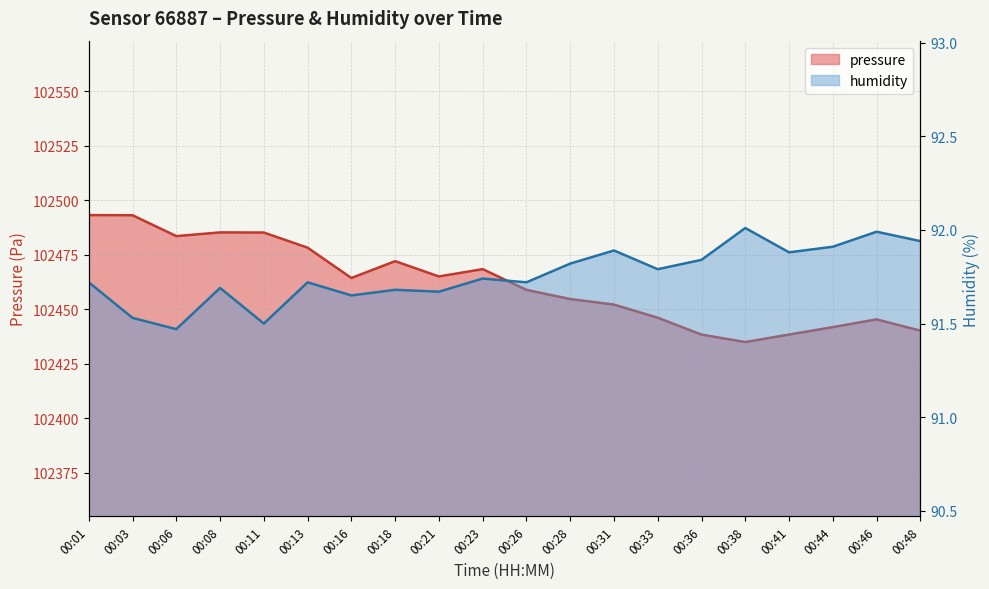

Reading left to right, what are all the values shown in this chart?

pressure: 00:01=102493.1	00:03=102493.1	00:06=102483.5	00:08=102485.2	00:11=102485.1	00:13=102478.2	00:16=102464.3	00:18=102472.0	00:21=102465.0	00:23=102468.3	00:26=102458.8	00:28=102454.6	00:31=102452.1	00:33=102446.1	00:36=102438.3	00:38=102434.9	00:41=102438.3	00:44=102441.8	00:46=102445.3	00:48=102440.1
humidity: 00:01=91.7	00:03=91.5	00:06=91.5	00:08=91.7	00:11=91.5	00:13=91.7	00:16=91.7	00:18=91.7	00:21=91.7	00:23=91.7	00:26=91.7	00:28=91.8	00:31=91.9	00:33=91.8	00:36=91.8	00:38=92.0	00:41=91.9	00:44=91.9	00:46=92.0	00:48=91.9